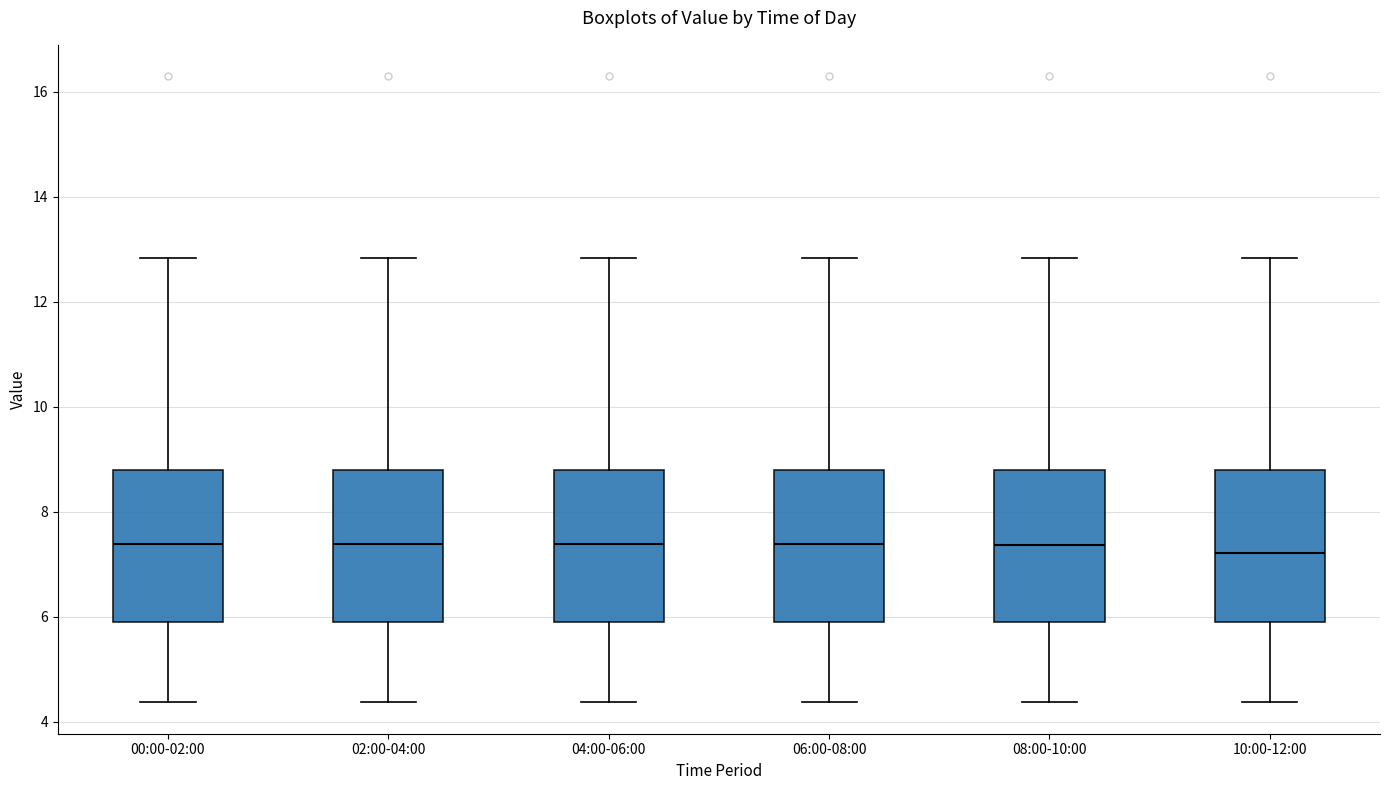

Where does the median line of the box for 06:00-08:00 sit on the y-axis? The values are not printed on the chart, so give them approximately, as read against the axis.

7.4